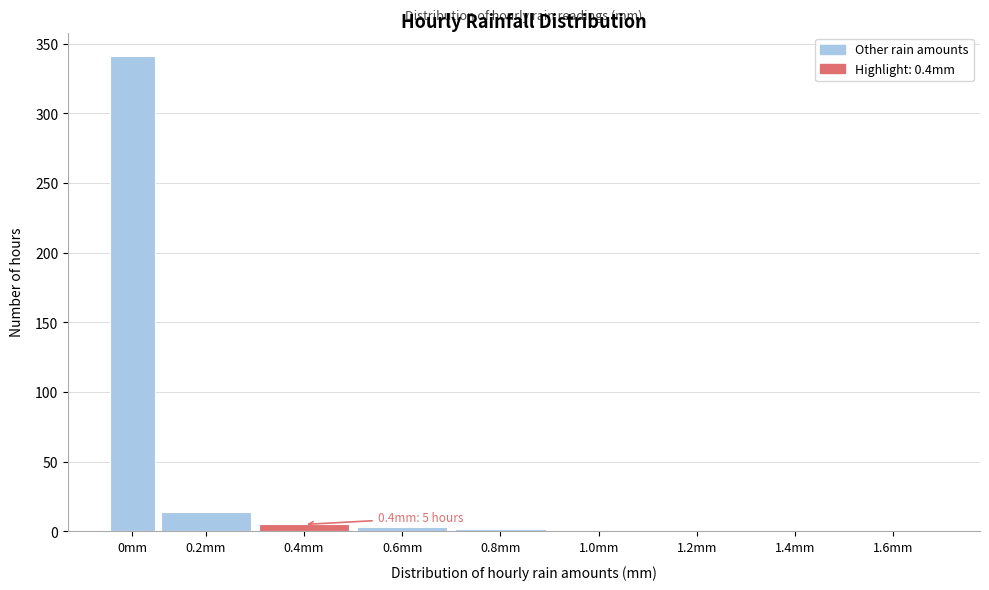

At which label is the value closest to 170?

0.2mm